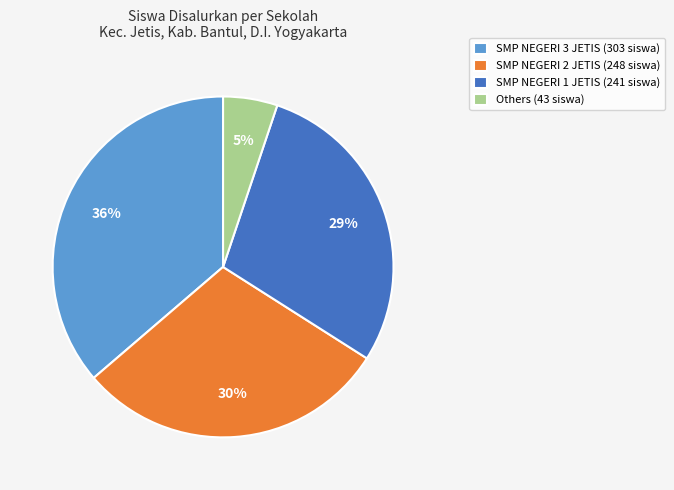

Rank the categories by value from lowest to highest.

Others (43 siswa), SMP NEGERI 1 JETIS (241 siswa), SMP NEGERI 2 JETIS (248 siswa), SMP NEGERI 3 JETIS (303 siswa)